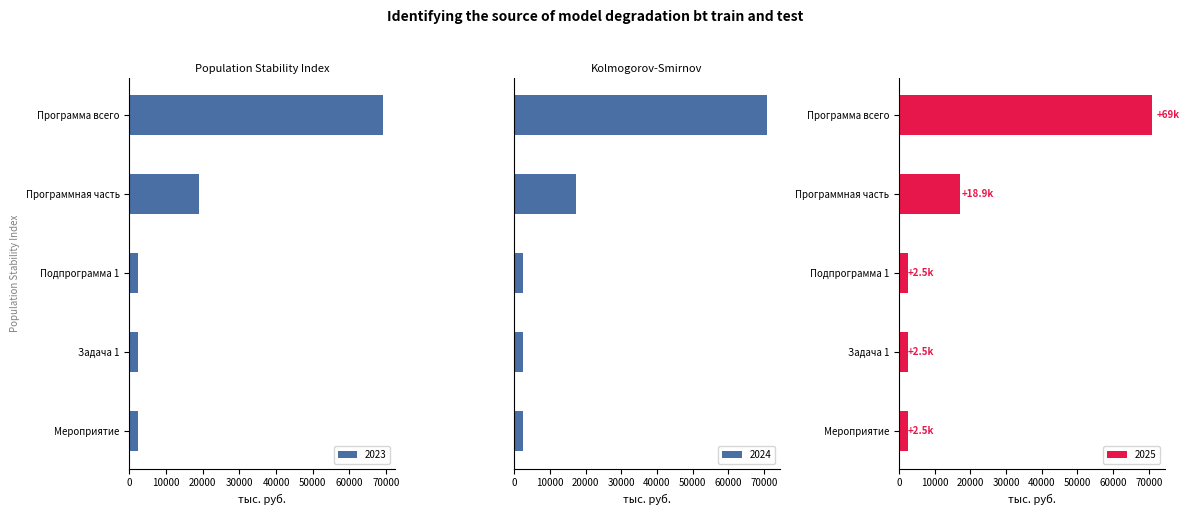

What is the spread (max minus min) of values at Программная часть?

1653.8